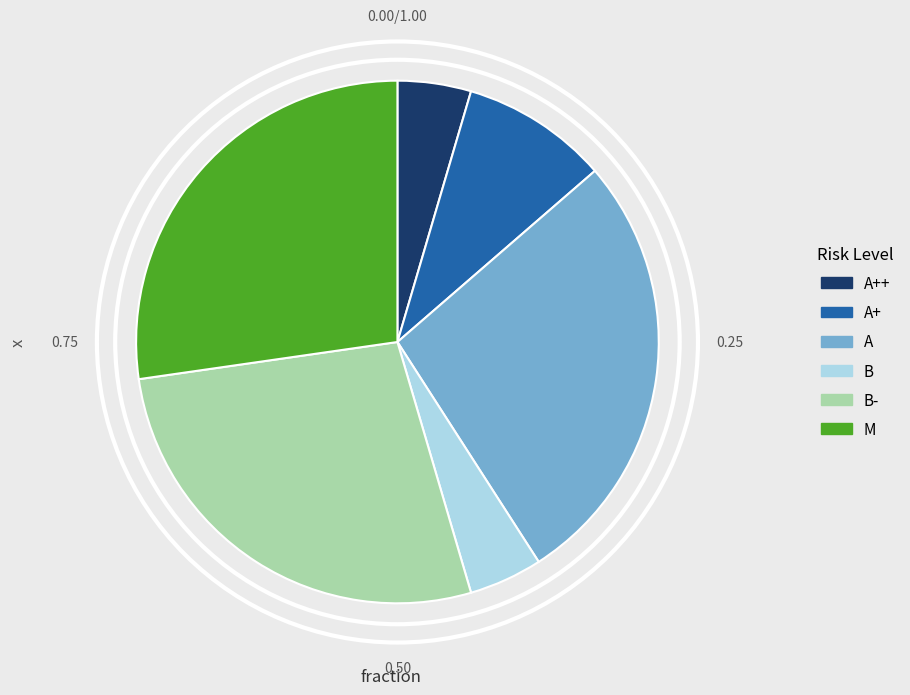

Between A+ and A, which is larger?

A